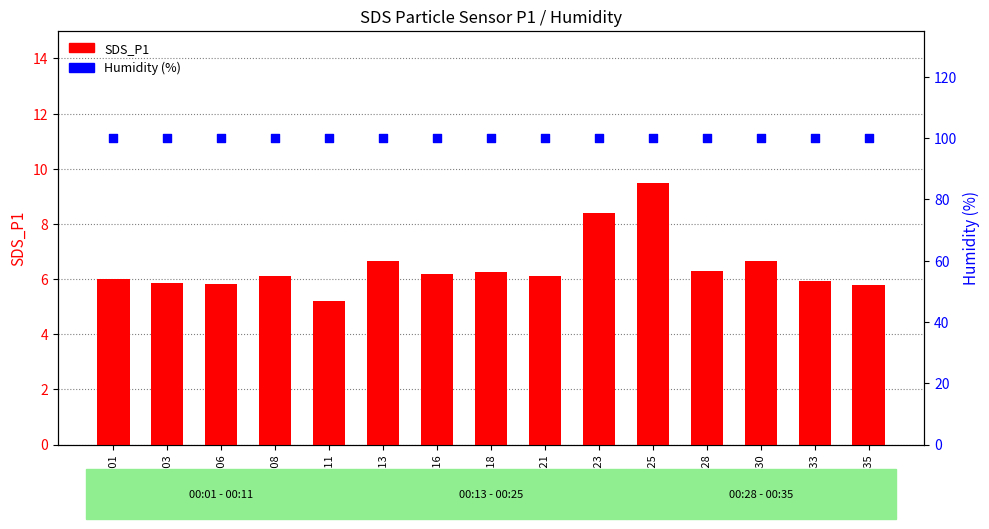

At how many categories does at least one series exceed 28?

15